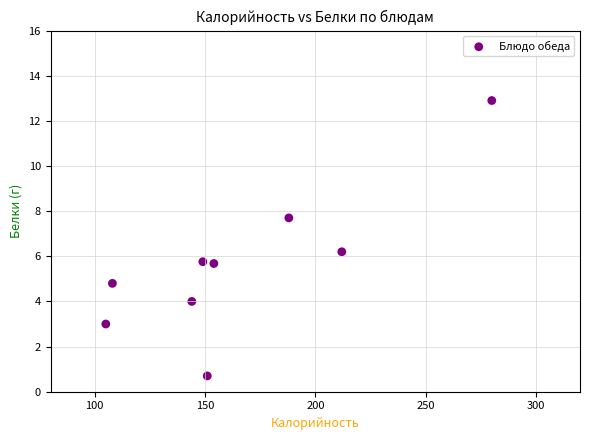

What is the range of Y values (max minus min)?

12.2